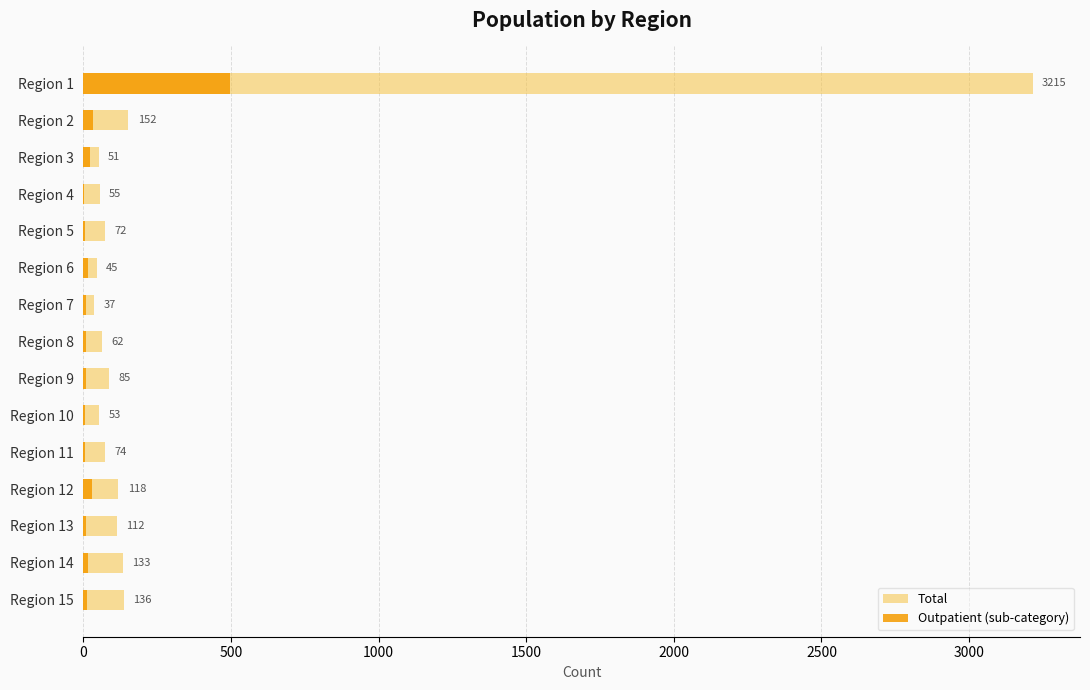

Is it true that Outpatient (sub-category) equals 5 at Region 9?

False